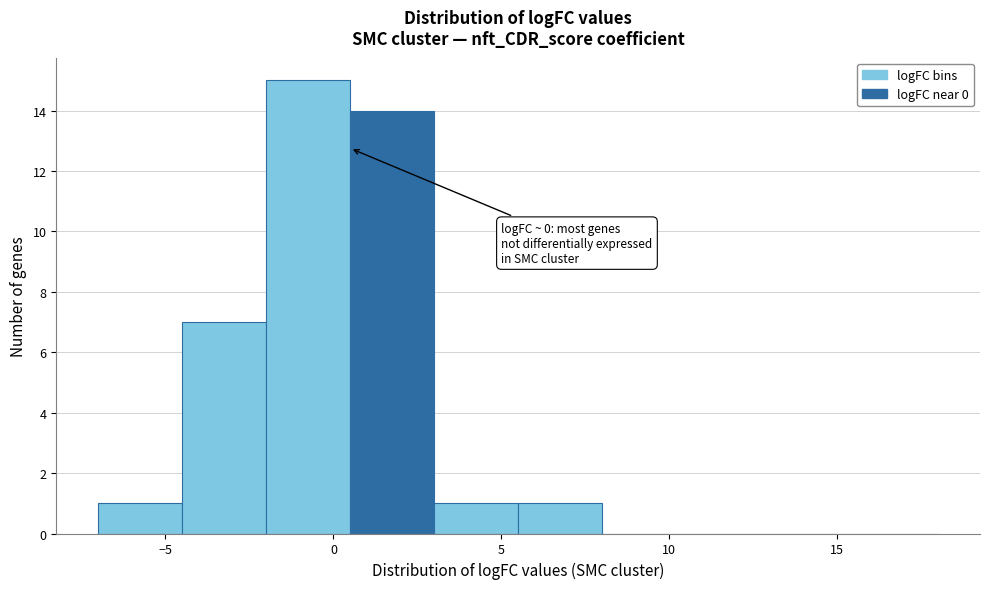

Which range on the x-axis has the tallest bar?

-2.0 to 0.5